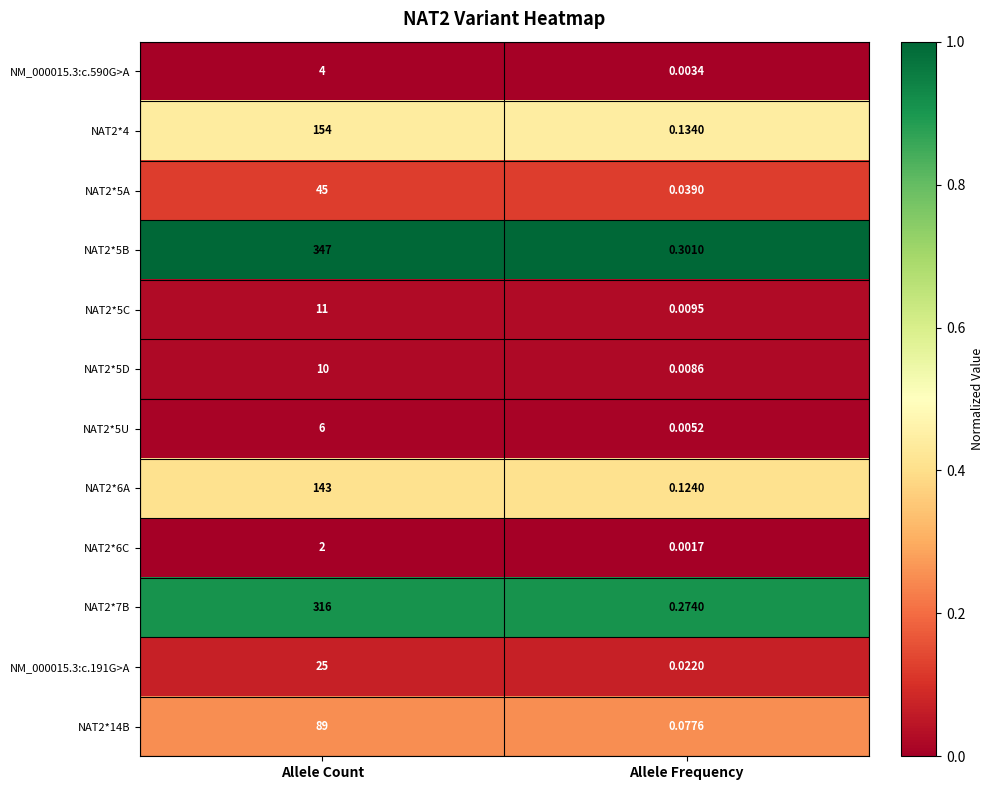

Which label corresponds to the smallest value in the chart?

Allele Frequency